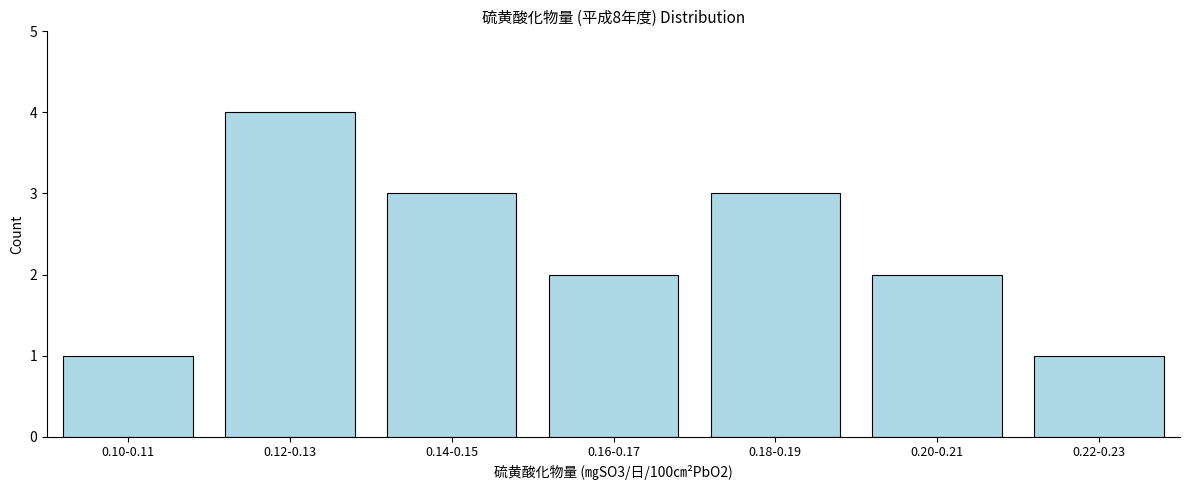

Reading left to right, extract all data points from this chart.

1	4	3	2	3	2	1